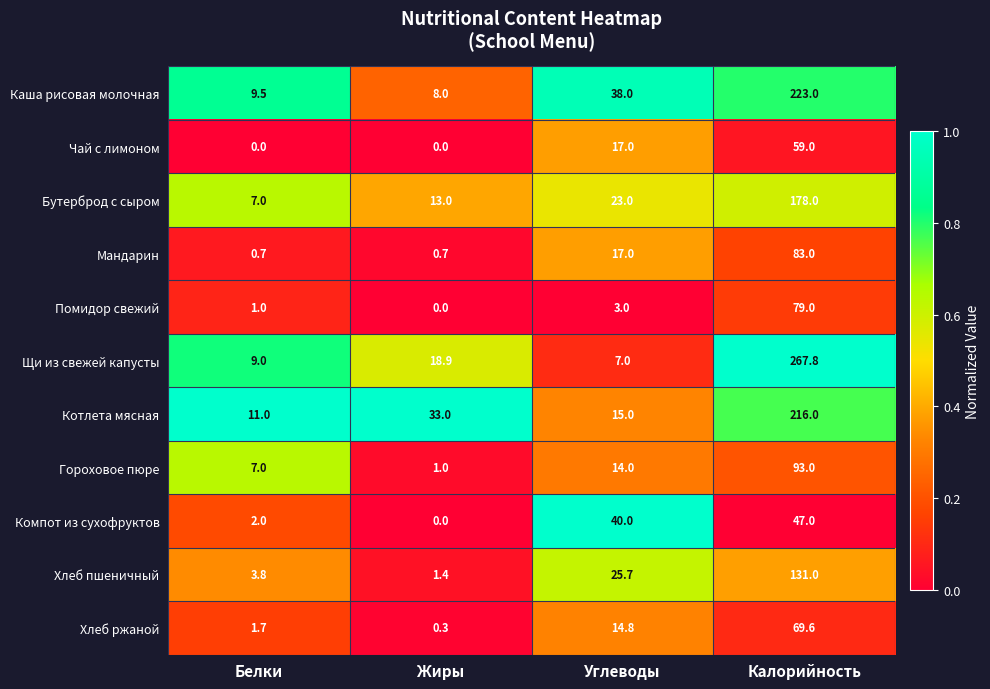

Count the number of categories in the chart.

4